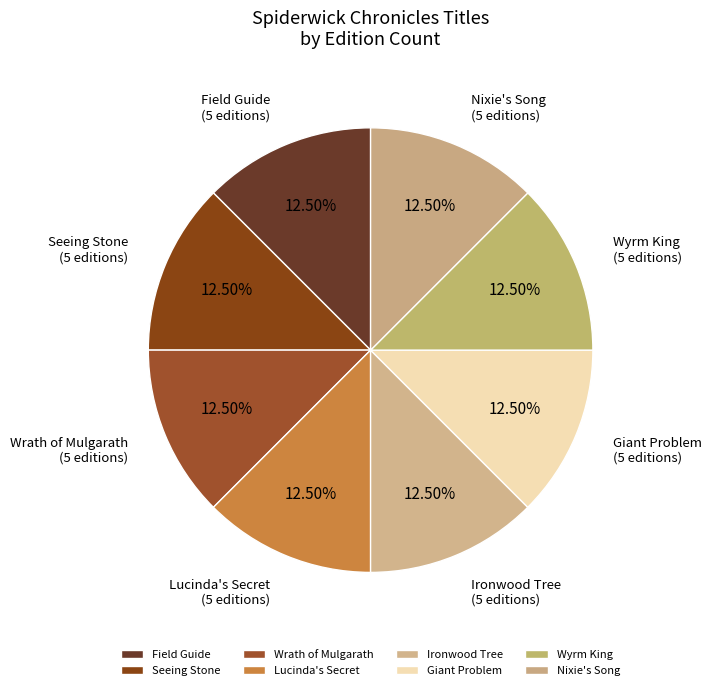

What is the total percentage of Seeing Stone and Ironwood Tree?

25.0%